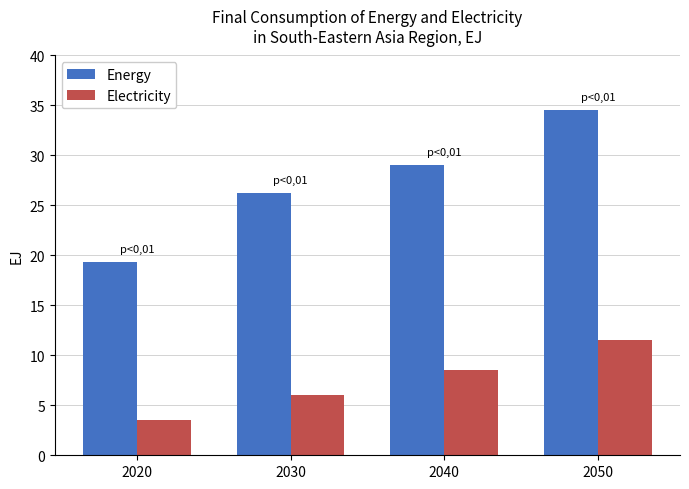

Reading left to right, what are all the values shown in this chart?

Energy: 19.3	26.2	29.0	34.5
Electricity: 3.5	6.0	8.5	11.5